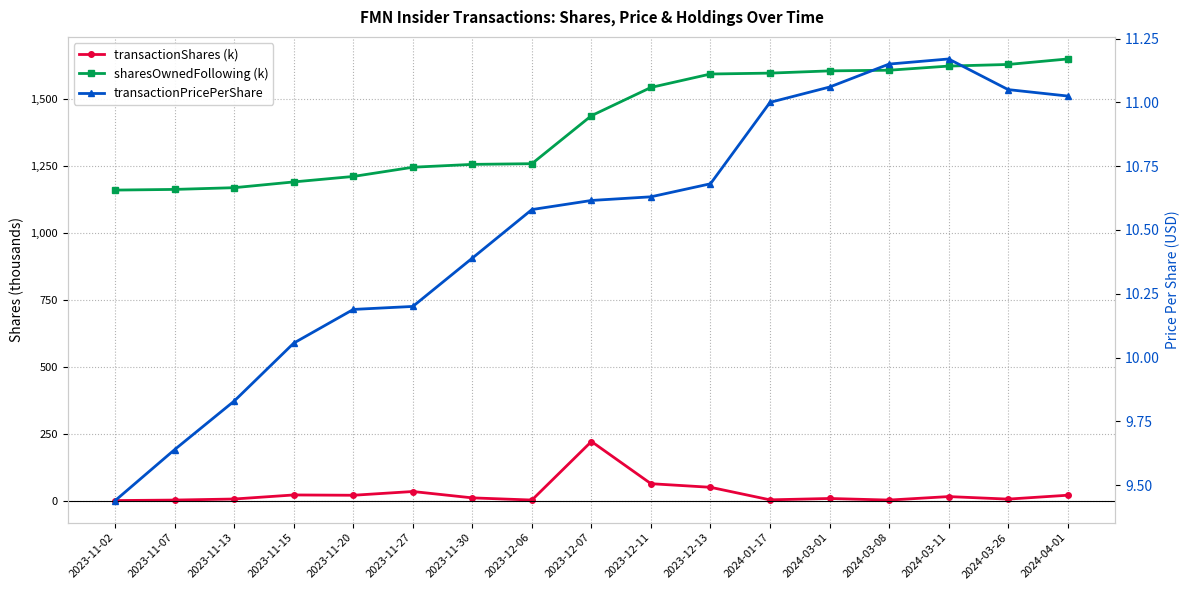

Does the chart display data point markers on the line(s)?

Yes